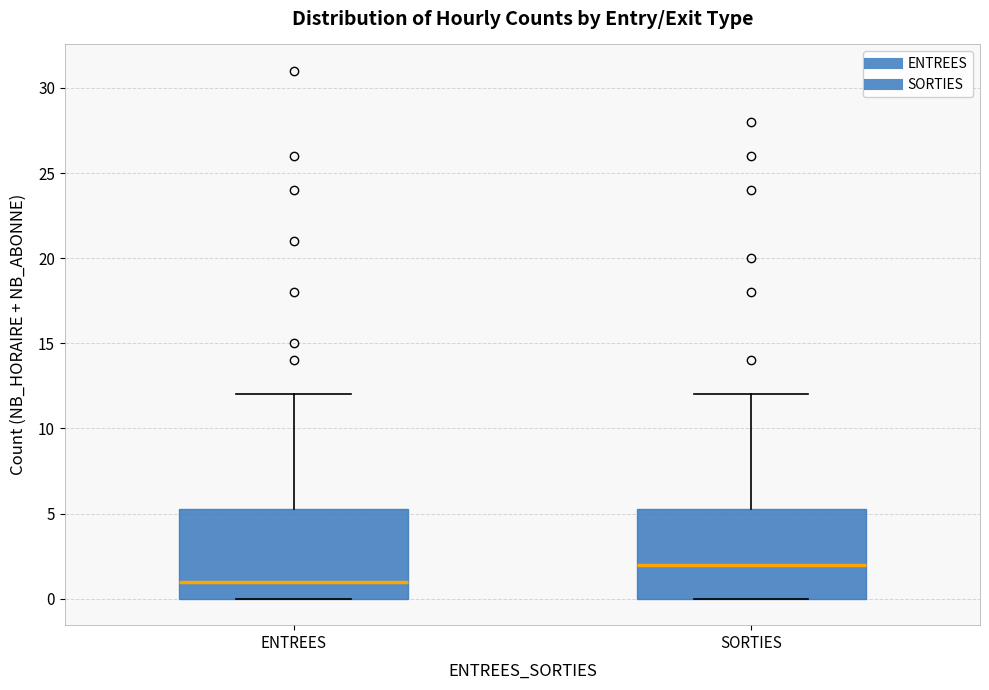

Where is the lower edge of the box for ENTREES on the y-axis? The values are not printed on the chart, so give them approximately, as read against the axis.

0.0